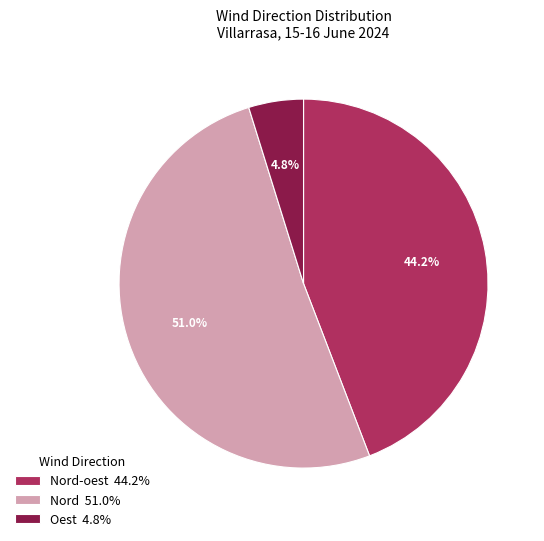

Approximately how many times larger is the value at Nord-oest 44.2% compared to Oest 4.8%?

9.2